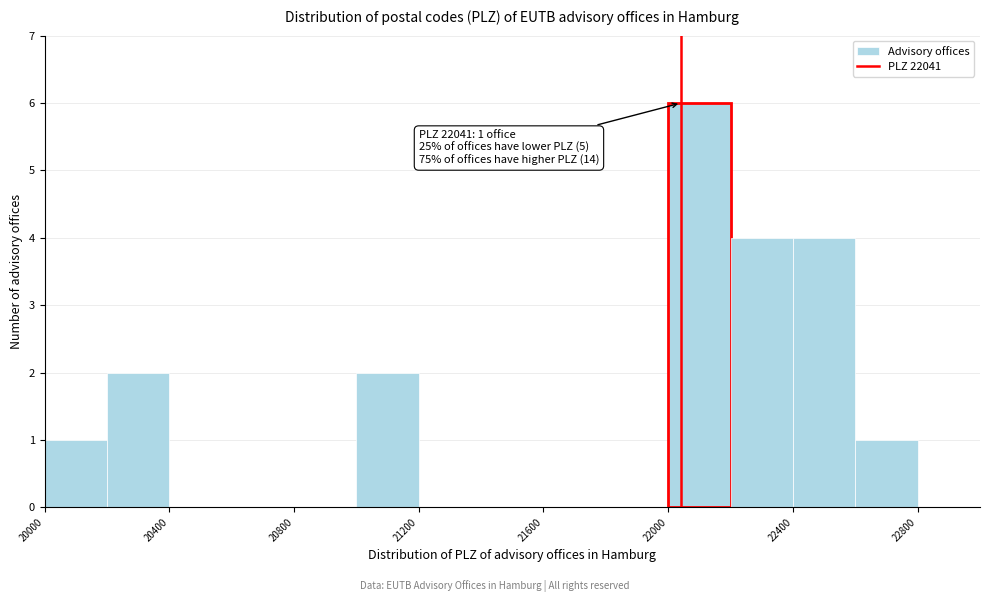

Which range on the x-axis has the tallest bar?

22000 to 22200